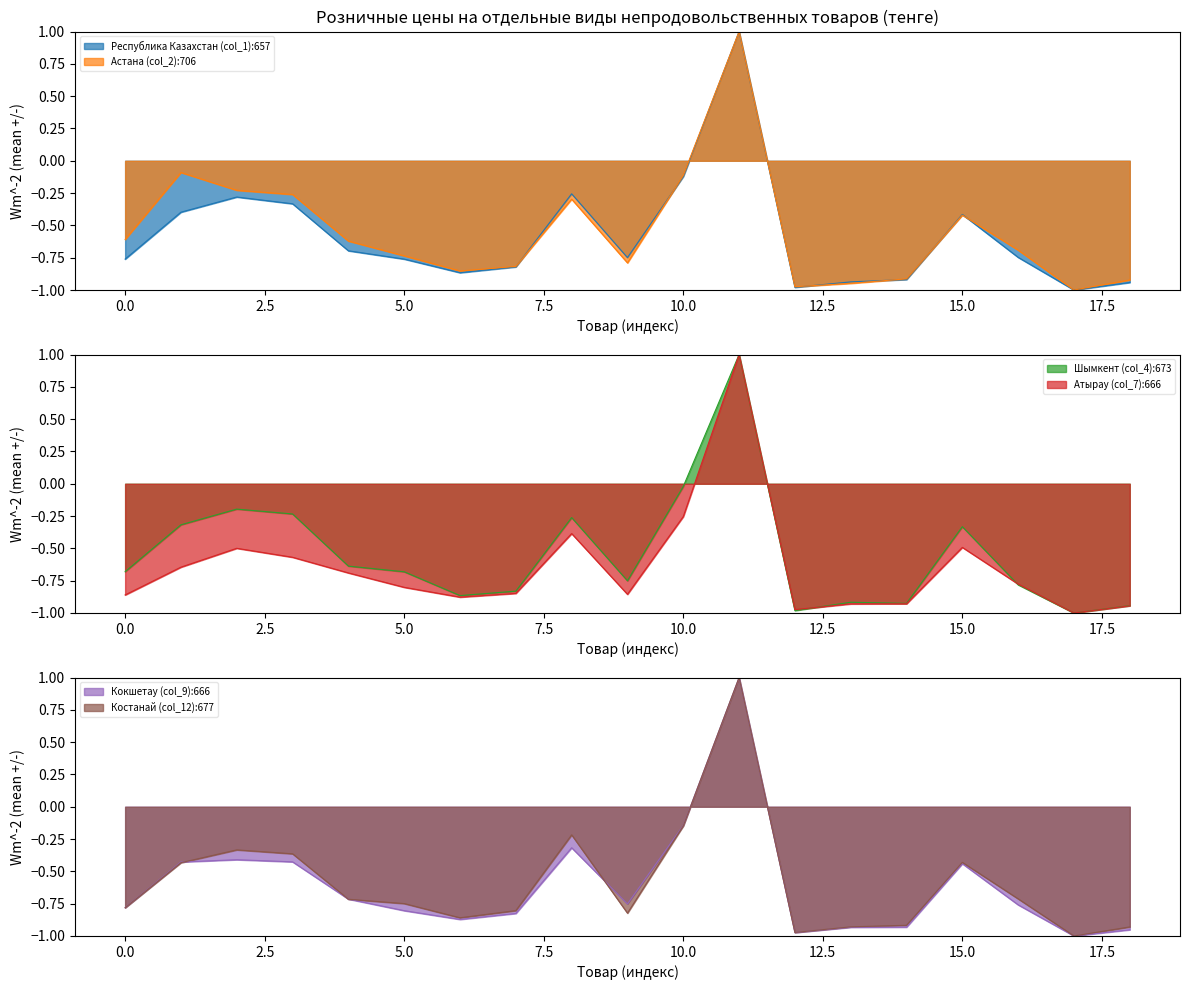

What is the highest value of the Астана (col_2):706 series?

1.0